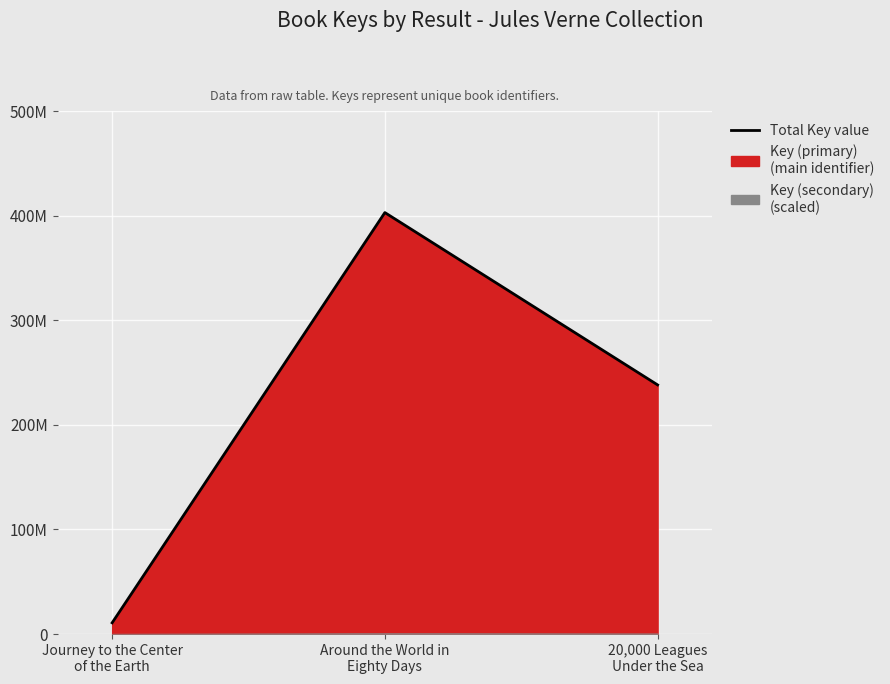

What is the difference between the second highest and minimum values?

22745224